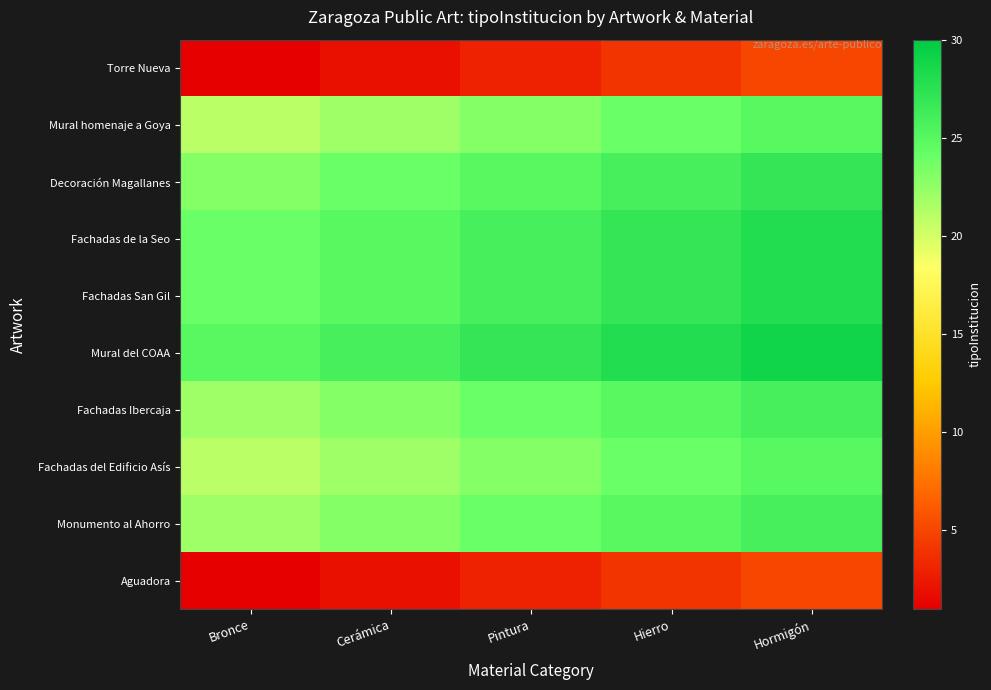

Reading left to right, list all the values displayed in this chart.

Torre Nueva: Bronce=1	Cerámica=2	Pintura=3	Hierro=4	Hormigón=5
Mural homenaje a Goya: Bronce=21	Cerámica=22	Pintura=23	Hierro=24	Hormigón=25
Decoración Magallanes: Bronce=23	Cerámica=24	Pintura=25	Hierro=26	Hormigón=27
Fachadas de la Seo: Bronce=24	Cerámica=25	Pintura=26	Hierro=27	Hormigón=28
Fachadas San Gil: Bronce=24	Cerámica=25	Pintura=26	Hierro=27	Hormigón=28
Mural del COAA: Bronce=25	Cerámica=26	Pintura=27	Hierro=28	Hormigón=29
Fachadas Ibercaja: Bronce=22	Cerámica=23	Pintura=24	Hierro=25	Hormigón=26
Fachadas del Edificio Asís: Bronce=21	Cerámica=22	Pintura=23	Hierro=24	Hormigón=25
Monumento al Ahorro: Bronce=22	Cerámica=23	Pintura=24	Hierro=25	Hormigón=26
Aguadora: Bronce=1	Cerámica=2	Pintura=3	Hierro=4	Hormigón=5